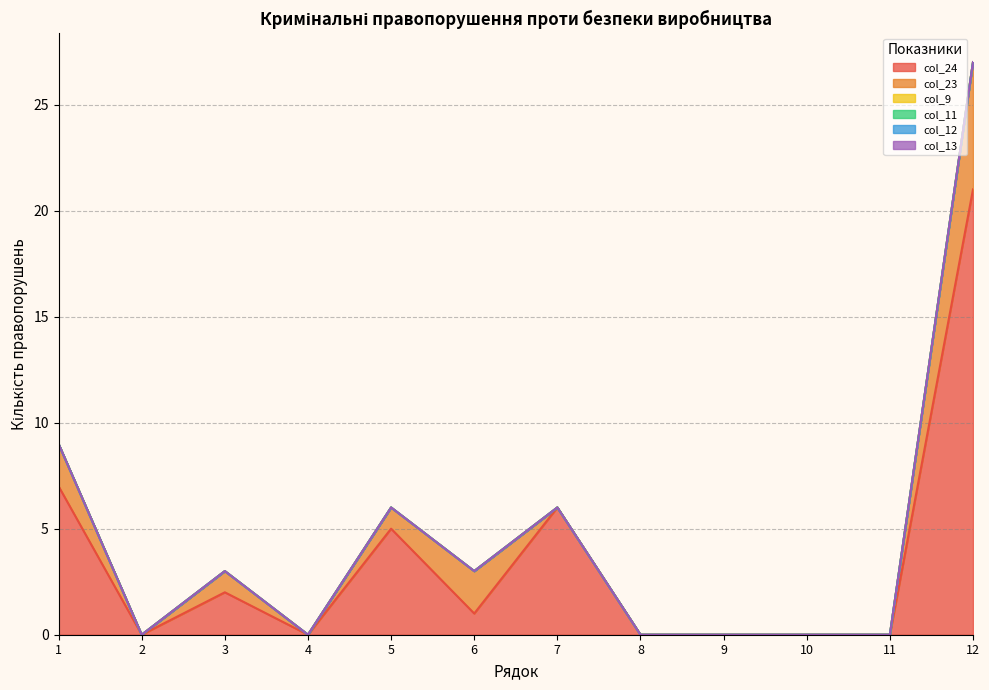

List the labels in order of col_24 value, largest first.

12, 1, 7, 5, 3, 6, 2, 4, 8, 9, 10, 11